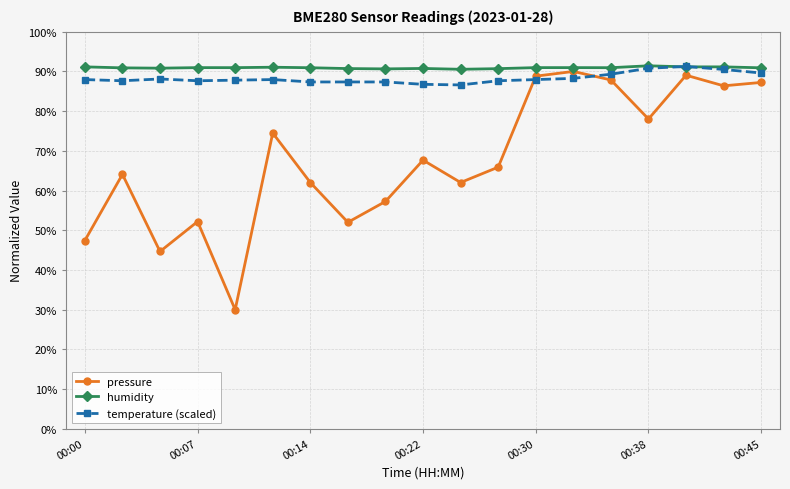

At how many categories does at least one series exceed 67?

19